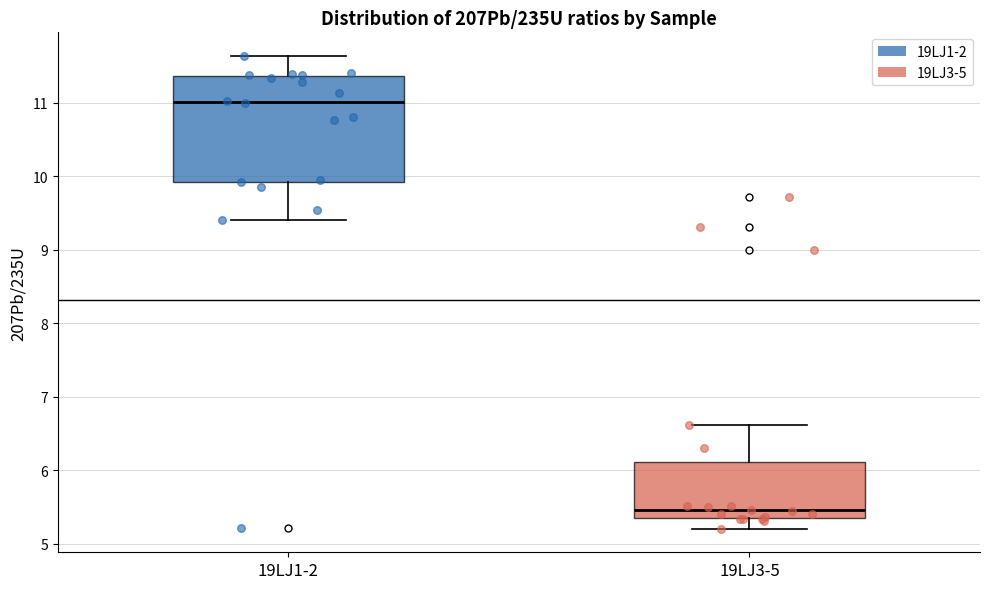

Reading left to right, read every box against the y-axis: the position of its median line, the range the box covers, and the ends of its whiskers. The values are not printed on the chart, so give them approximately, as read against the axis.

19LJ1-2: median 11.0, box 9.9 to 11.4, whiskers 9.4 to 11.6
19LJ3-5: median 5.5, box 5.3 to 6.1, whiskers 5.2 to 6.6